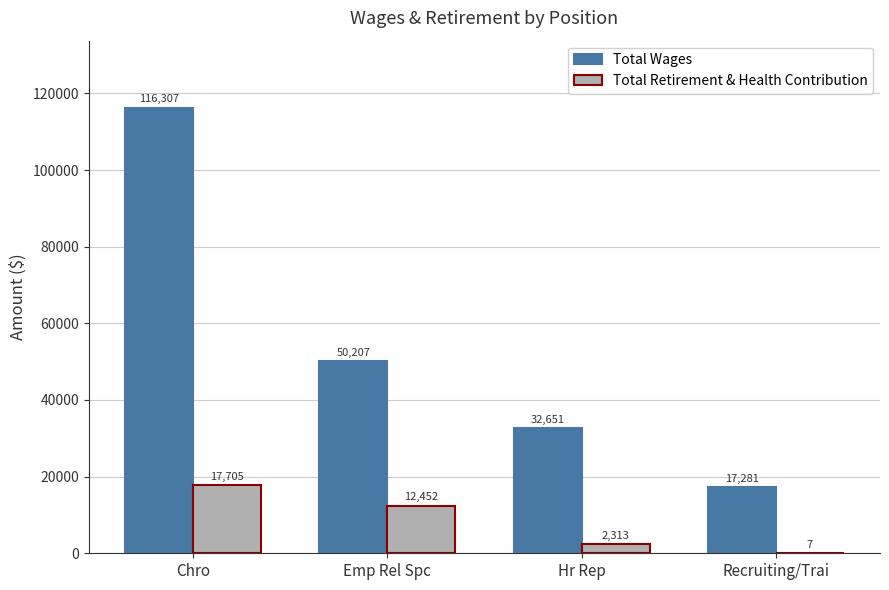

Which label corresponds to the largest value in the chart?

Chro